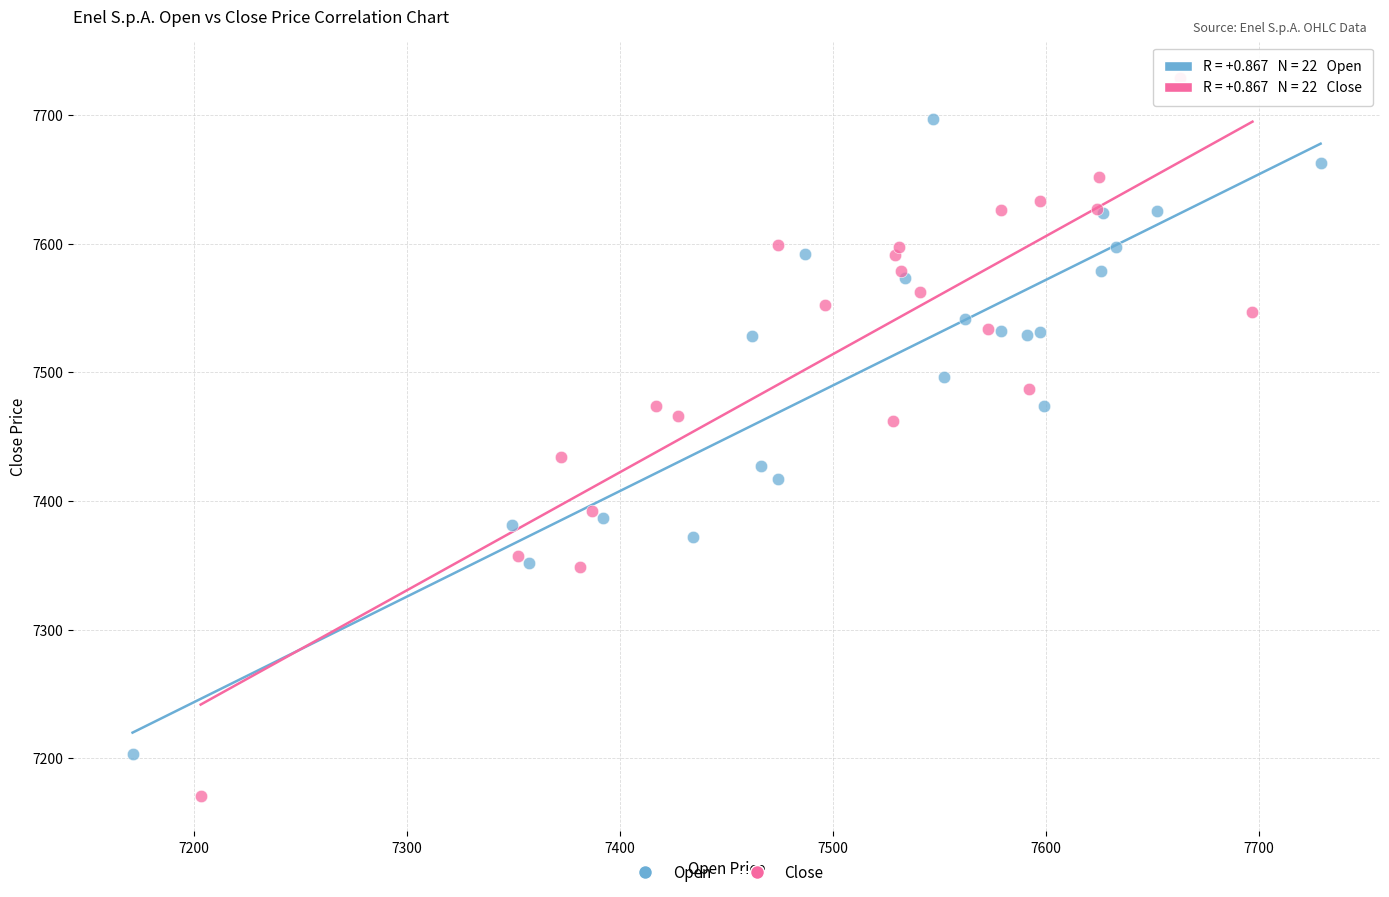

Which series has the widest spread of Y values?

Close